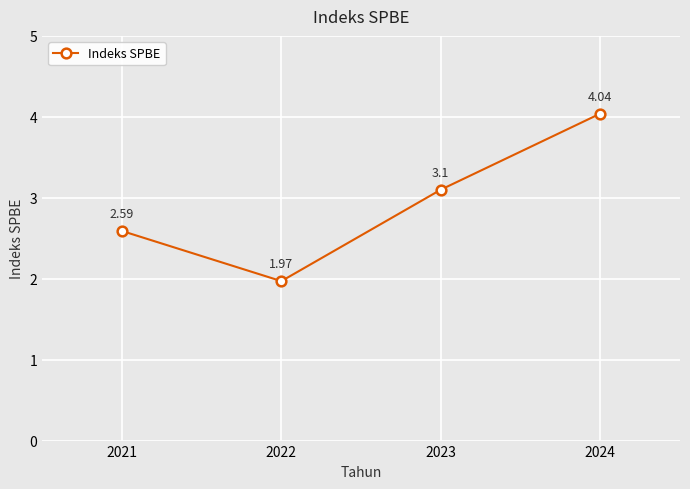

How many points are lower than both their immediate neighbors (excluding endpoints)?

1